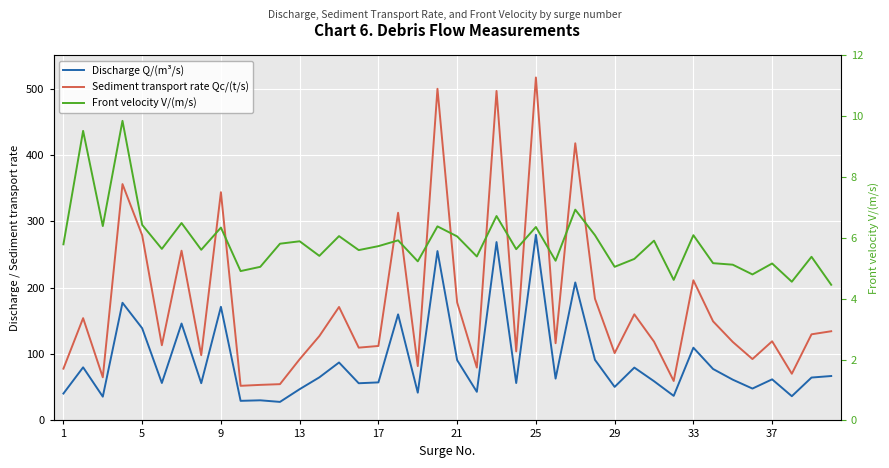

What is the spread (max minus min) of values at 29?

92.7